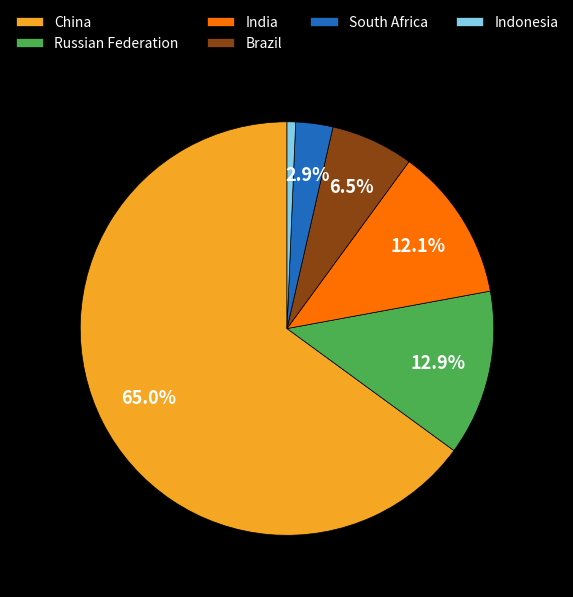

What is the ratio of the value at India to the value at China?

0.2